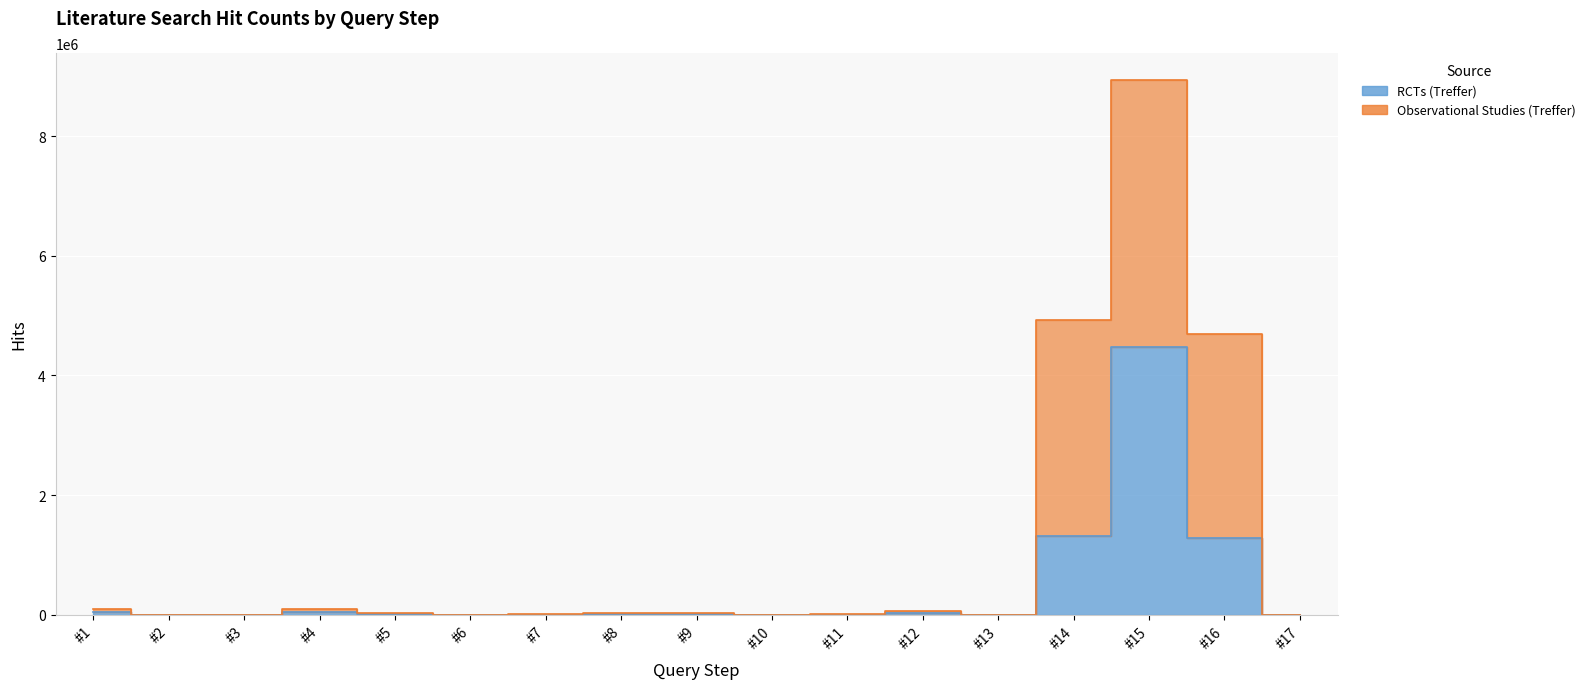

Reading left to right, what are all the values shown in this chart?

#1=49067	#2=2374	#3=1304	#4=50031	#5=18966	#6=104	#7=4730	#8=14111	#9=14842	#10=2499	#11=3247	#12=30925	#13=2334	#14=1314906	#15=4470297	#16=1291476	#17=356